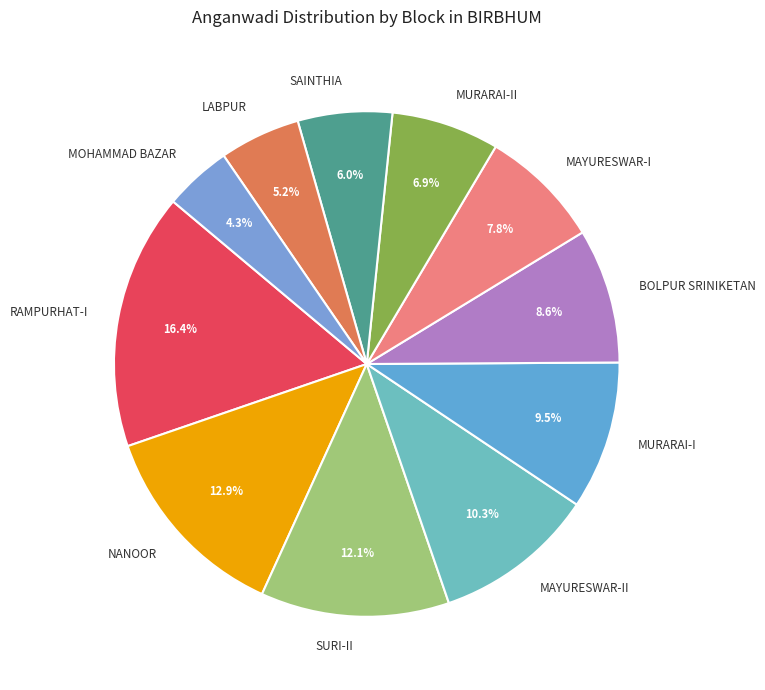

Which has a higher value, SURI-II or BOLPUR SRINIKETAN?

SURI-II